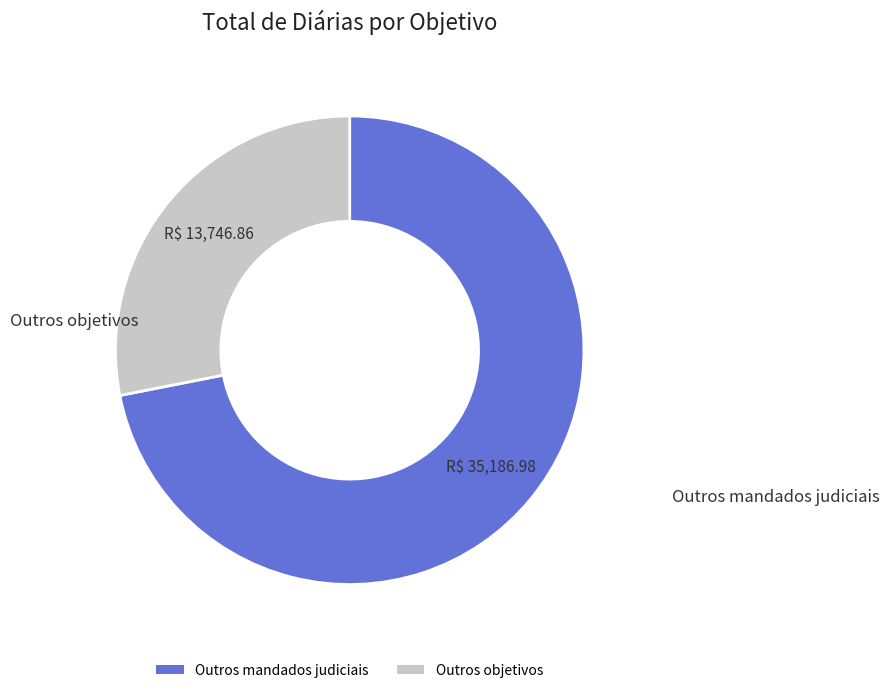

How many segments does this pie chart have?

2